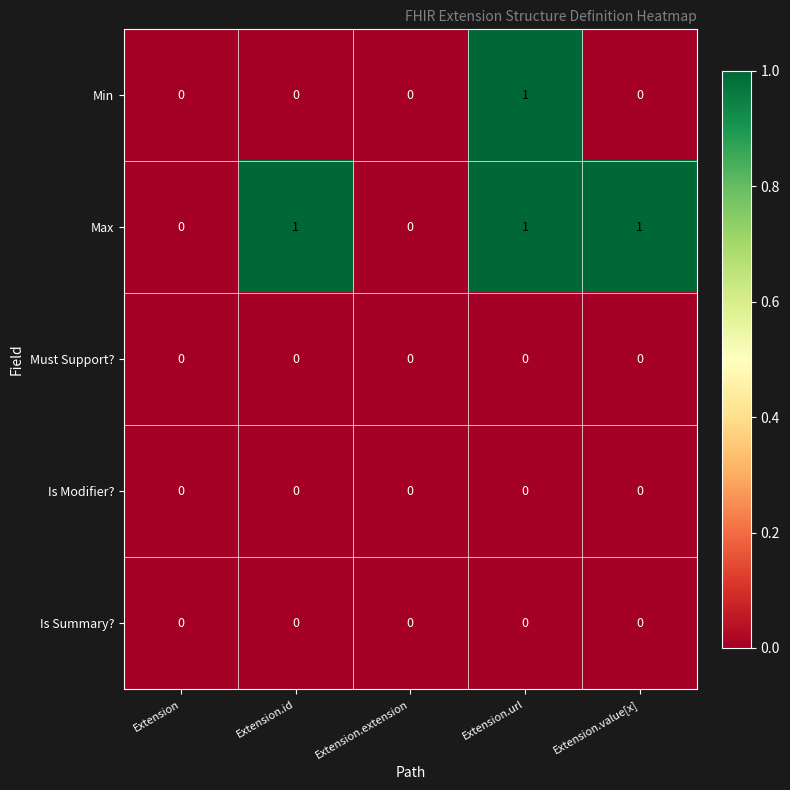

Count the number of categories in the chart.

5